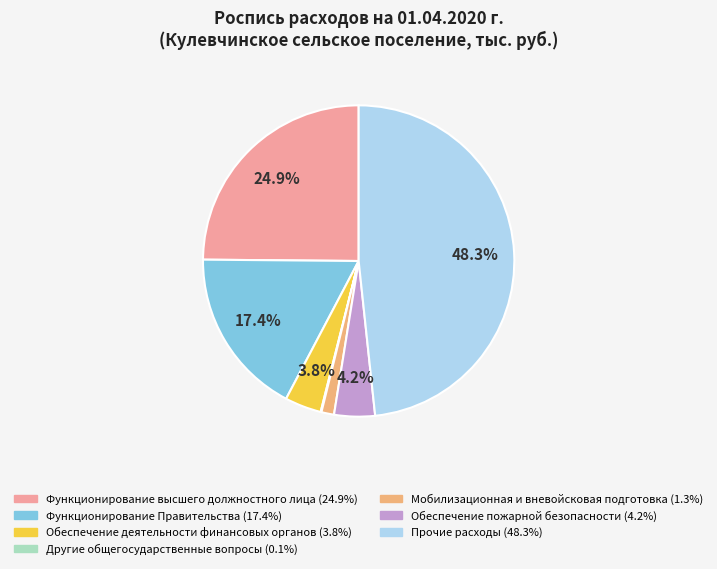

What is the total percentage of Обеспечение пожарной безопасности and Функционирование высшего должностного лица?

29.1%